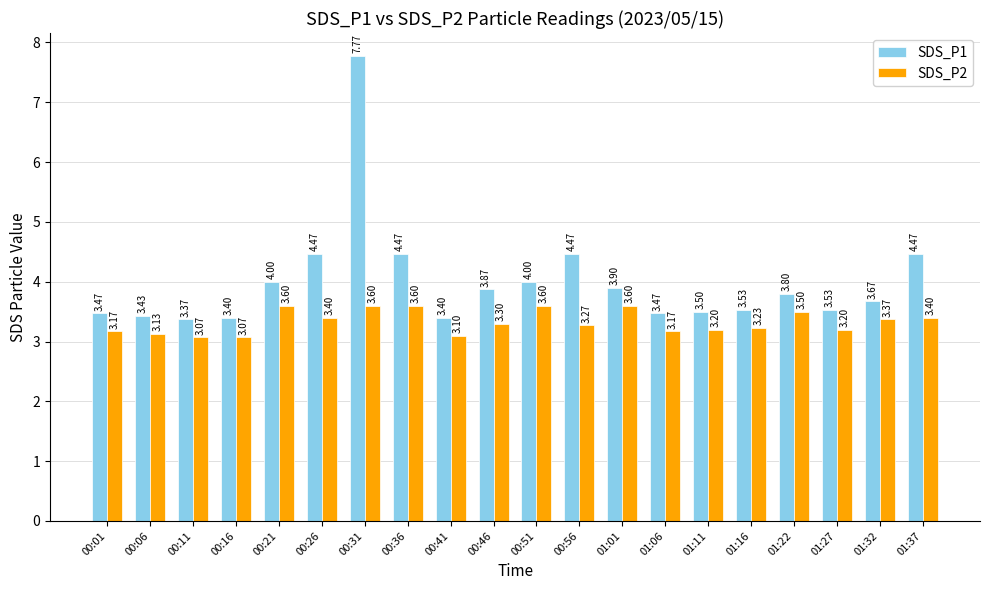

What is the difference between the second highest and second lowest values in the SDS_P1 series?

1.1